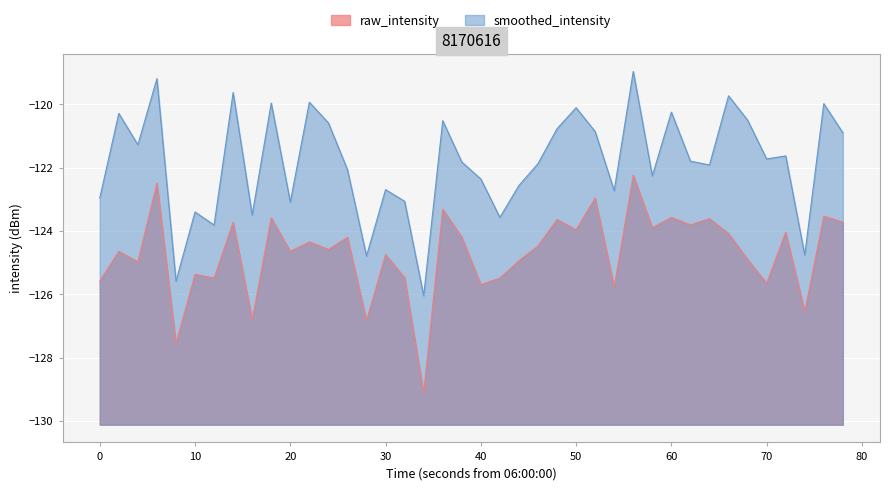

List the series in order of their peak value, lowest first.

raw_intensity, smoothed_intensity